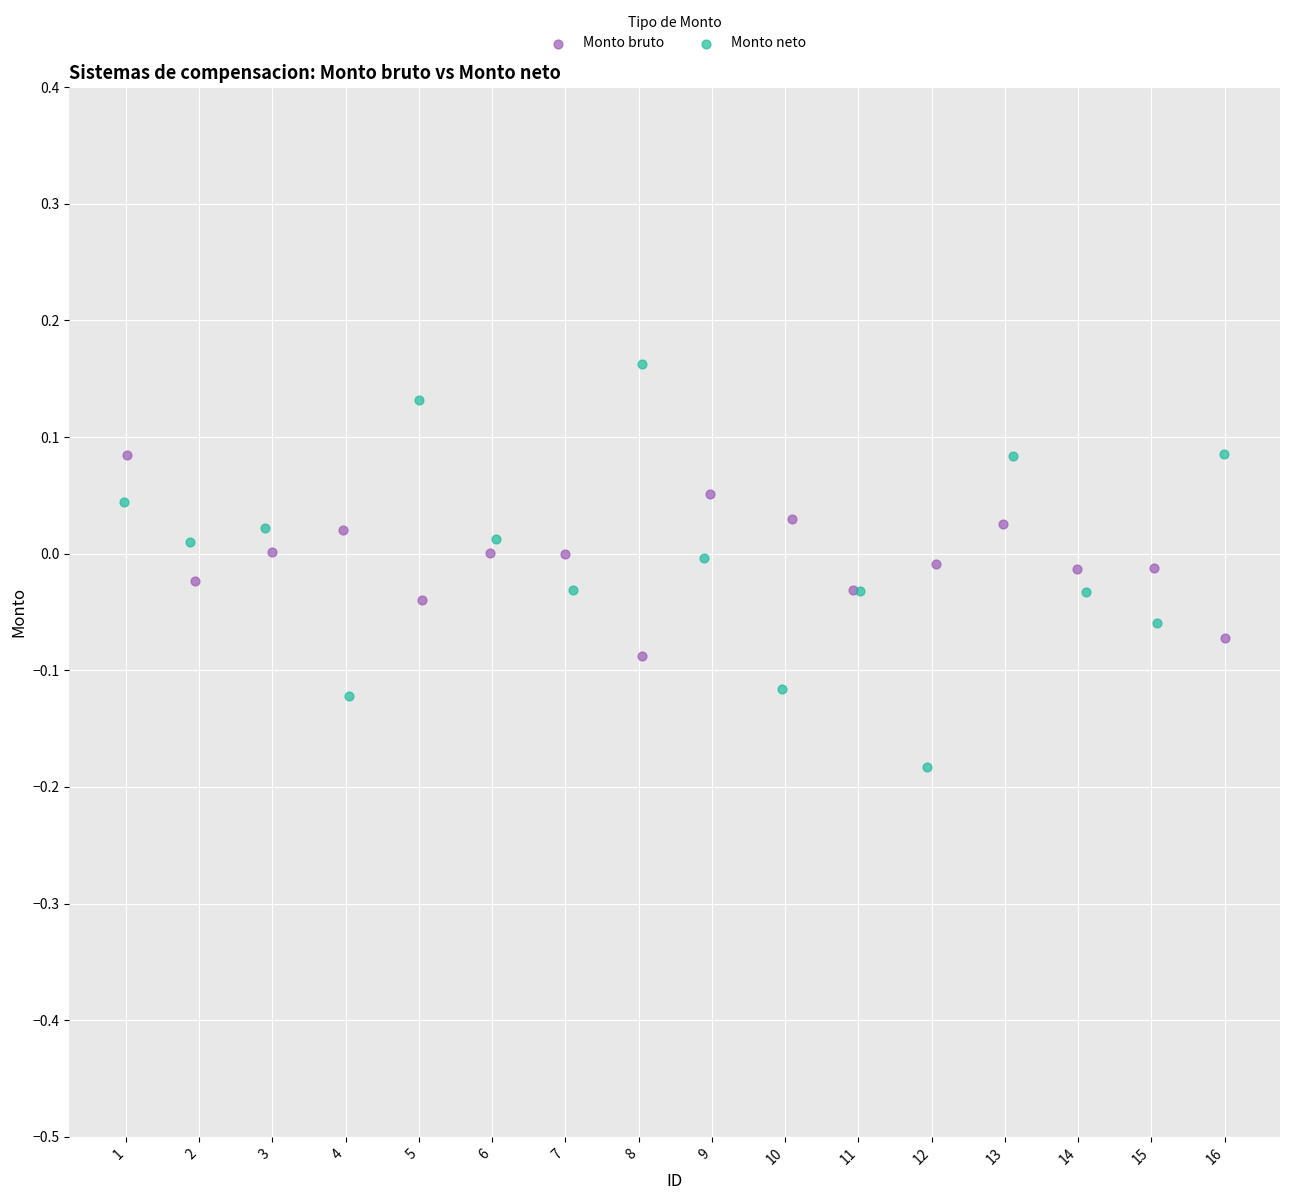

Which series contains the highest Y value?

Monto neto